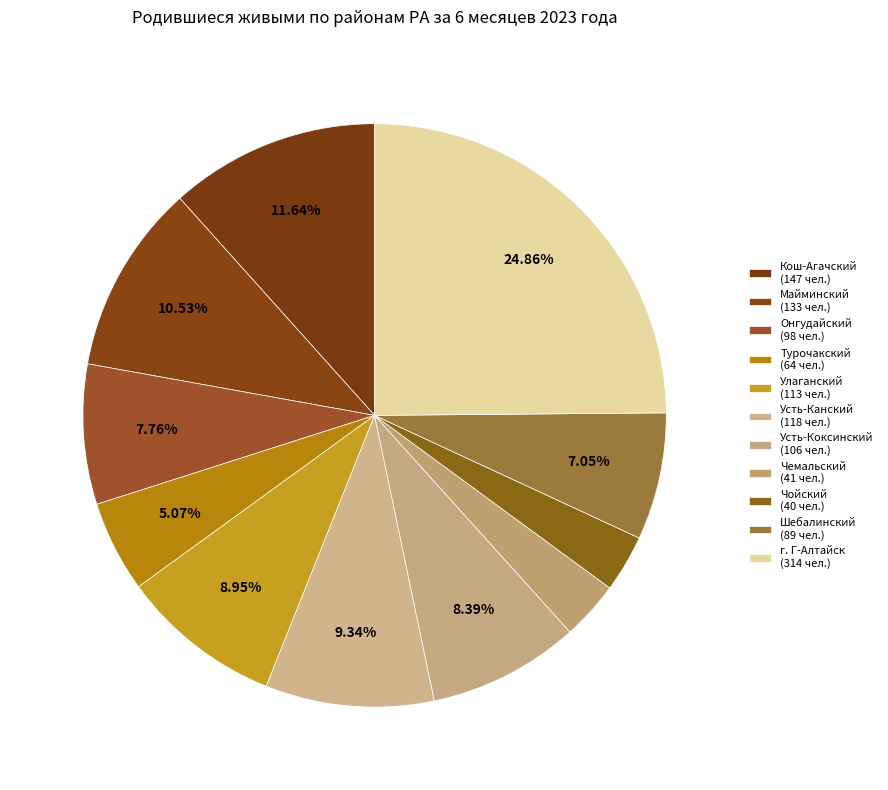

Between Майминский and Усть-Канский, which is larger?

Майминский